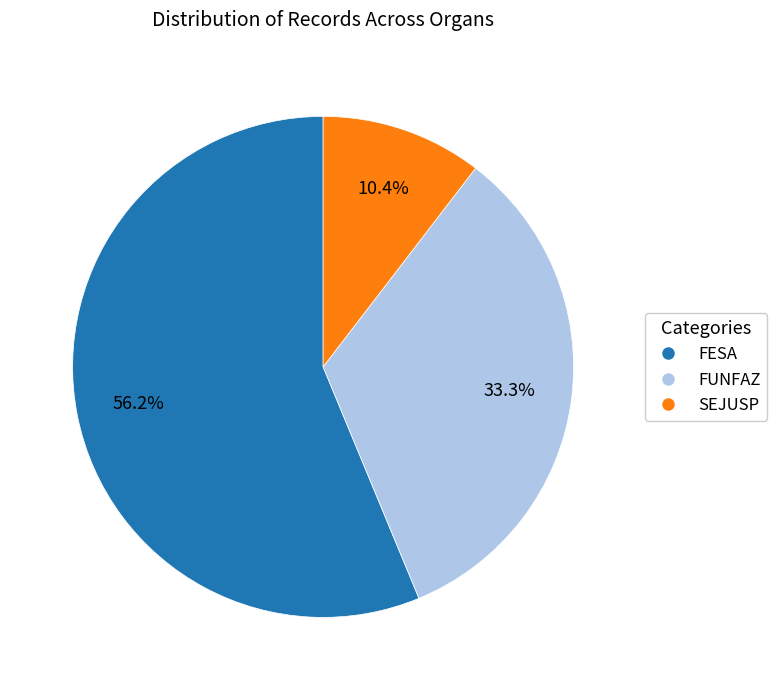

What portion of the pie excludes SEJUSP?

89.6%